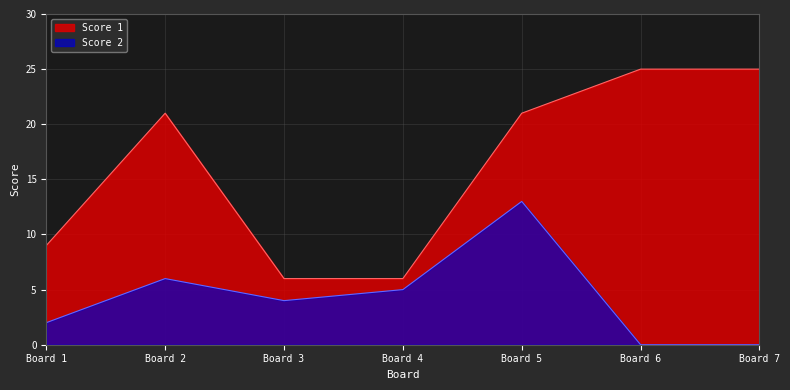

Rank the series at Board 7 from highest to lowest value.

Score 1, Score 2